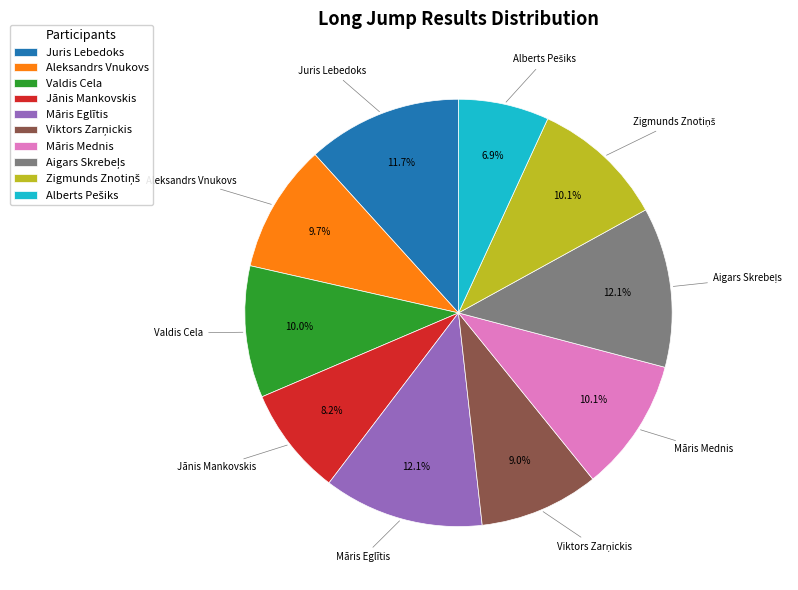

Is there a majority slice in this chart?

No